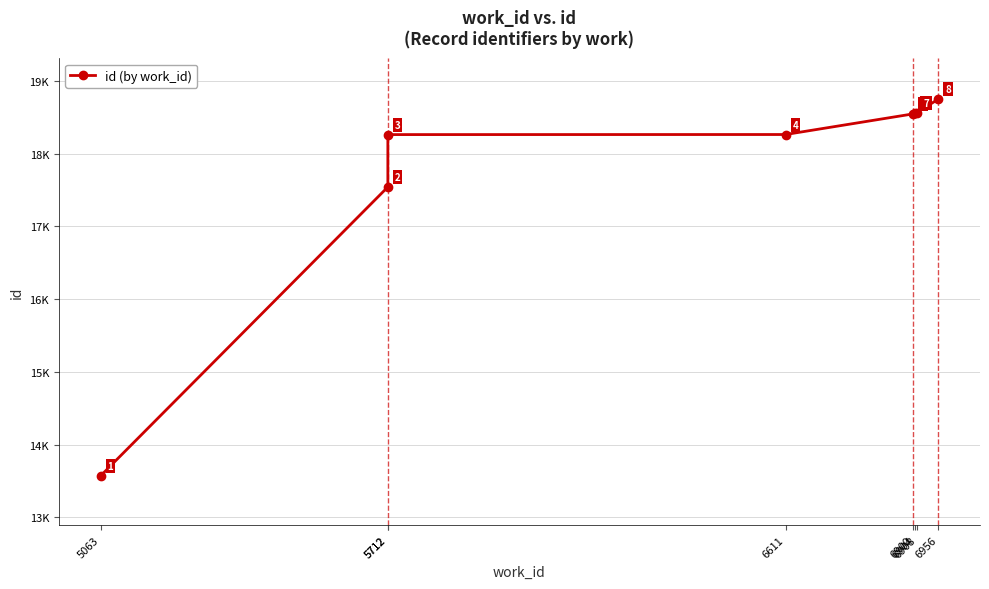

List the labels in order of value, smallest first.

5063, 5712, 5712, 6611, 6900, 6904, 6908, 6956